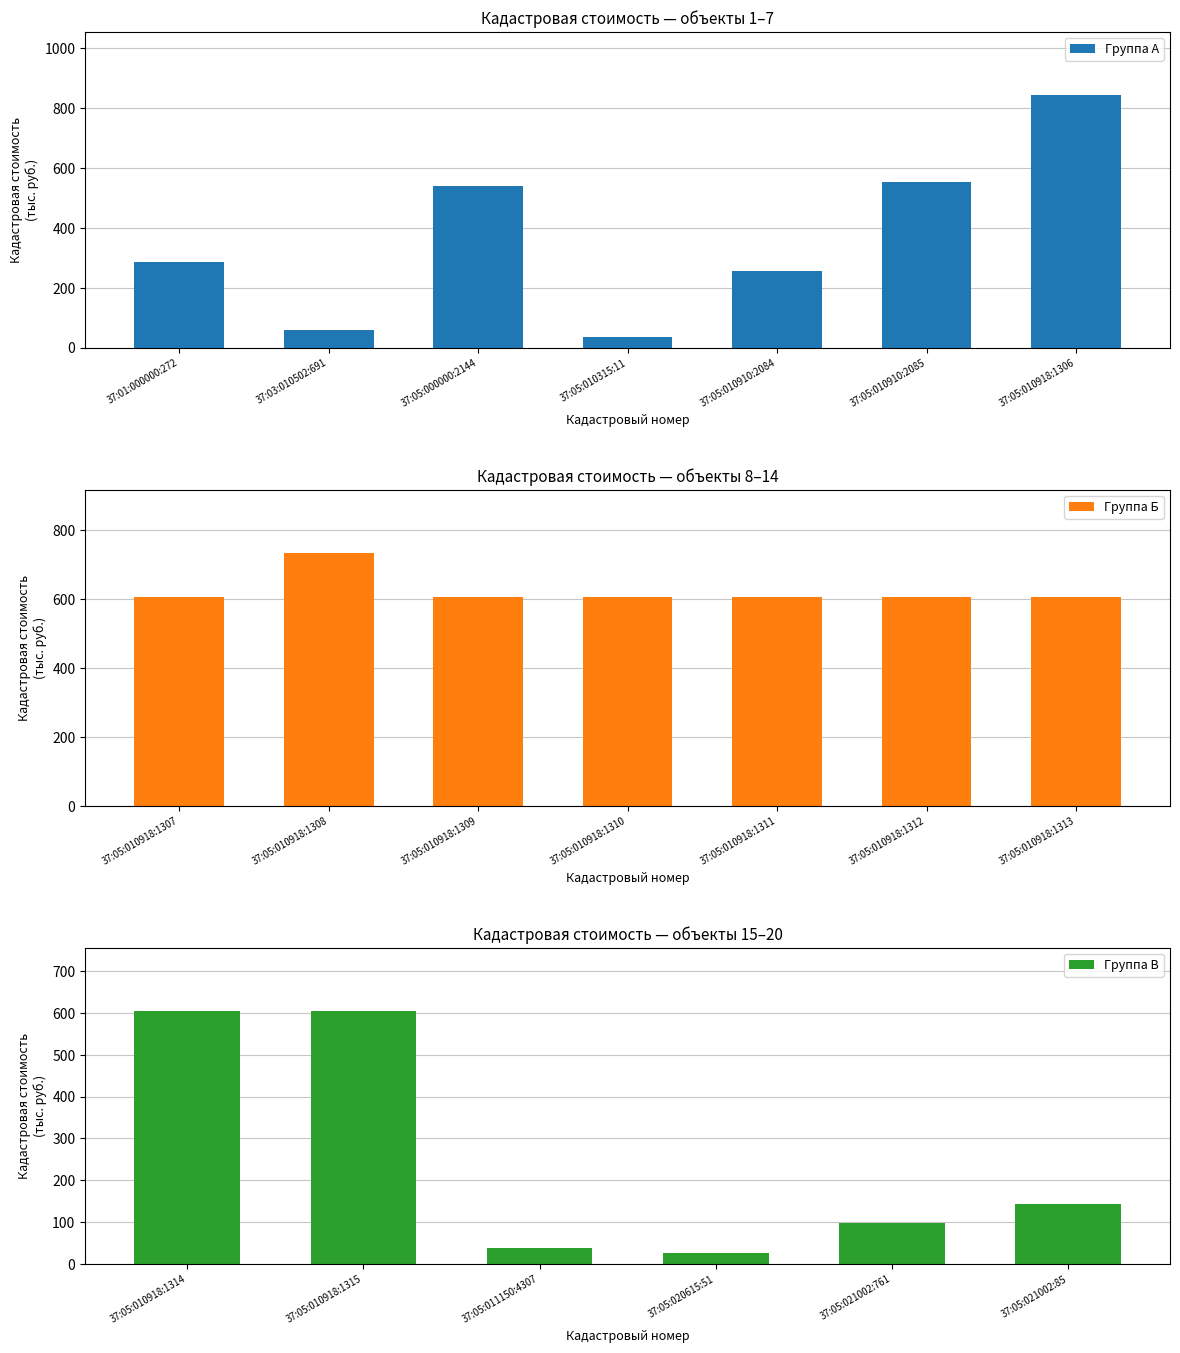

Are the bars horizontal?

No